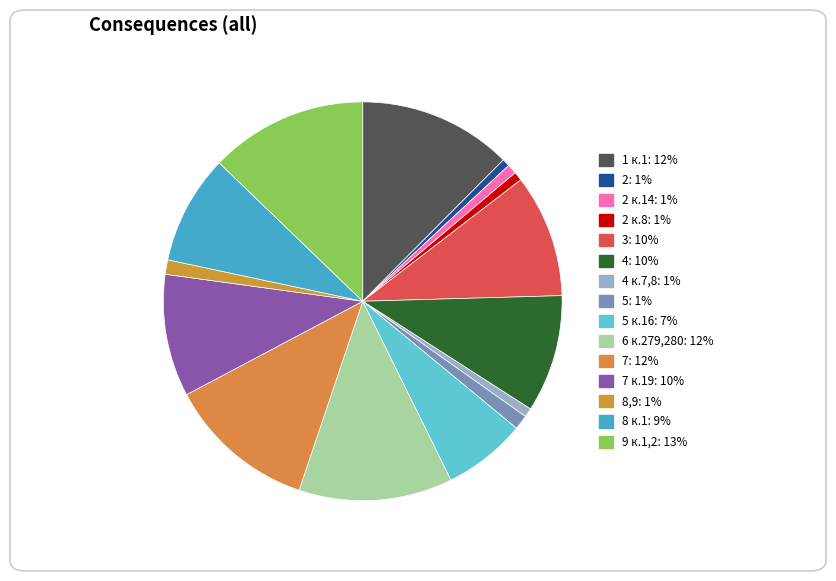

Is there any slice that represents more than half of the pie?

No